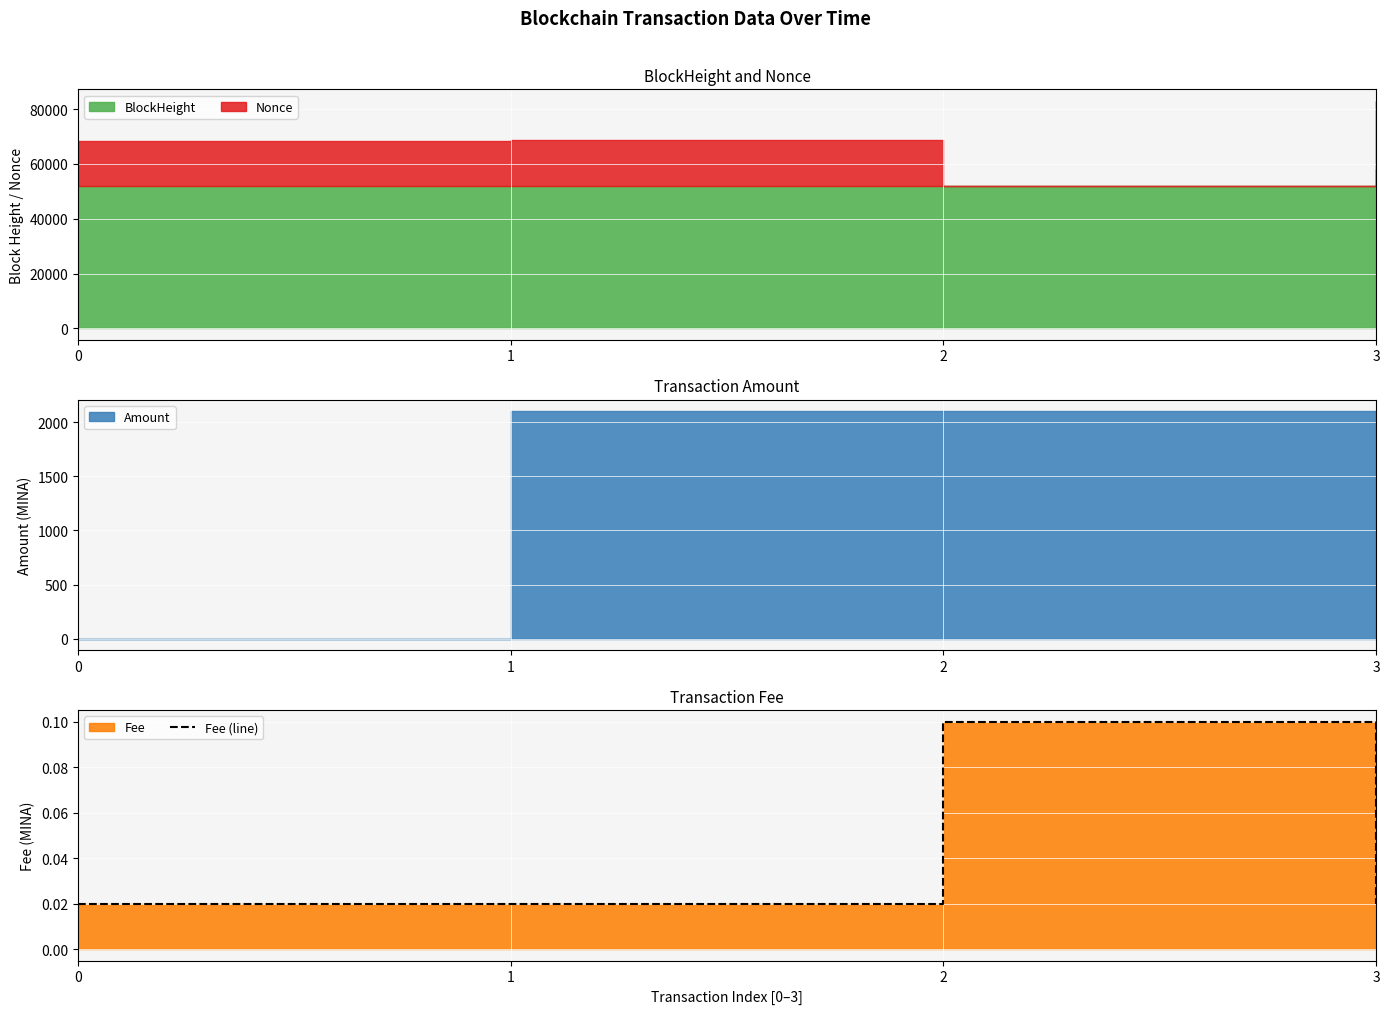

List the labels in order of value, smallest first.

0, 1, 3, 2